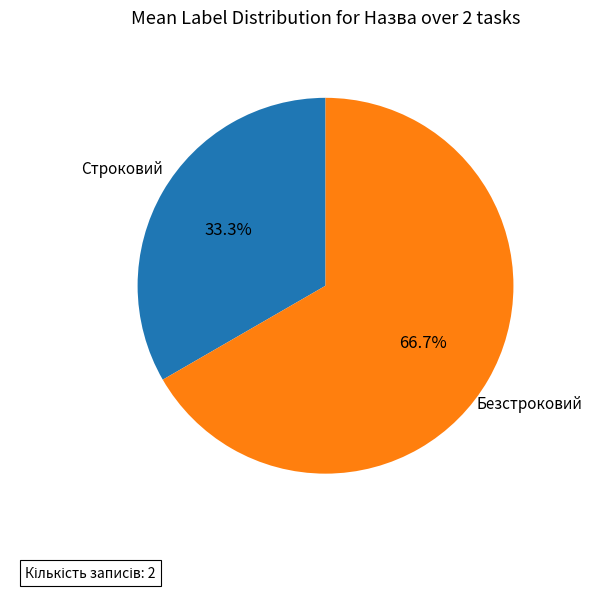

To the nearest percent, what portion does Безстроковий represent?

67%